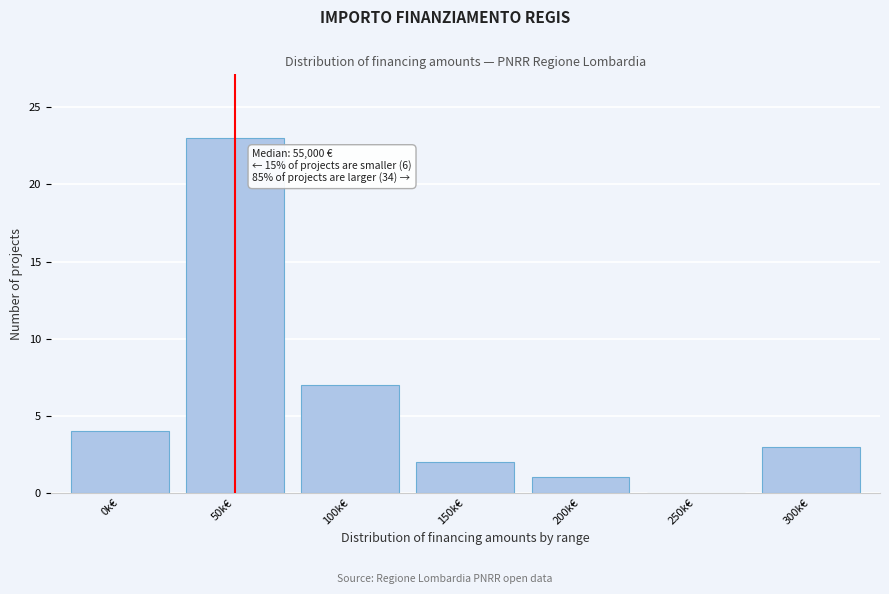

Where is the data nearest to the value 11?

100k€